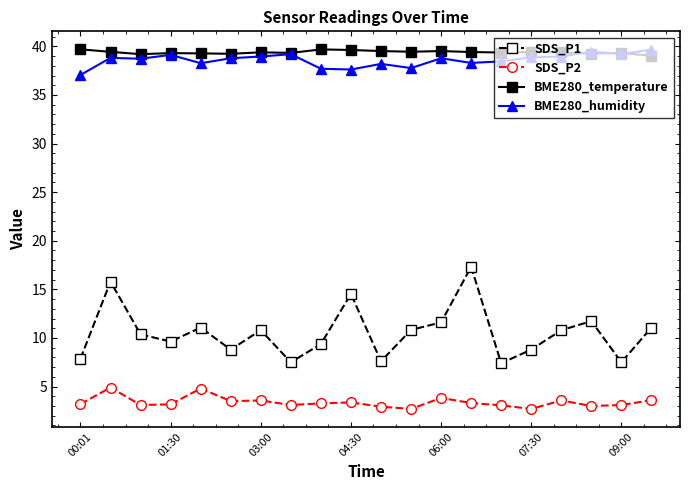

What is the lowest value of the BME280_temperature series?

39.0